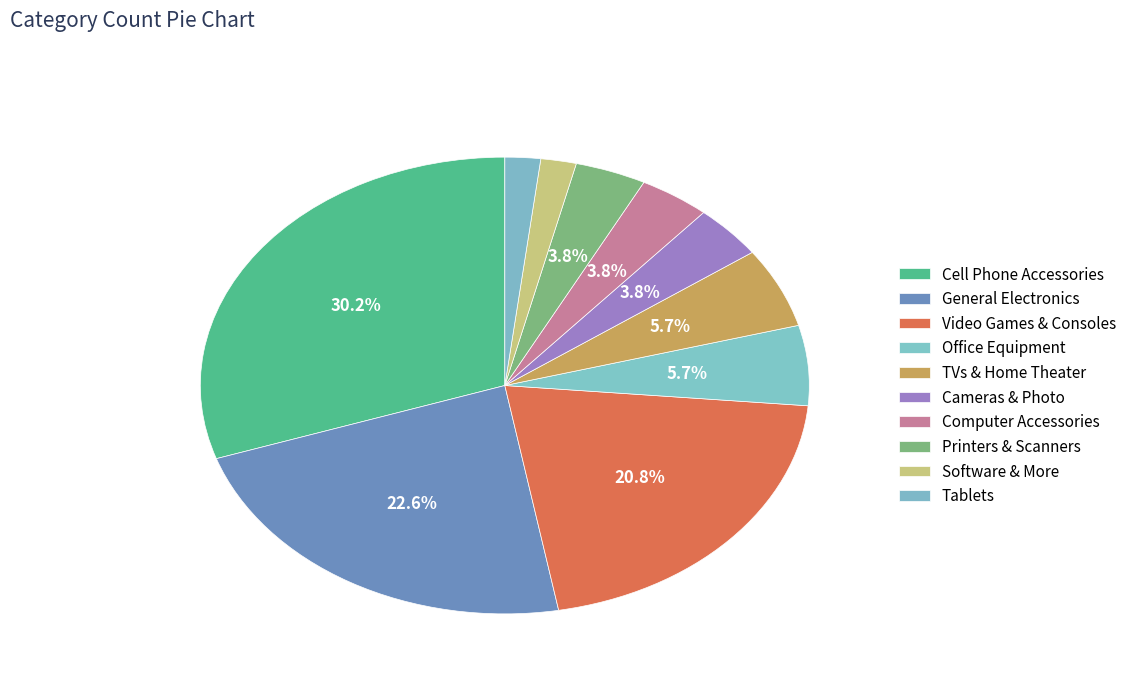

How many segments does this pie chart have?

10